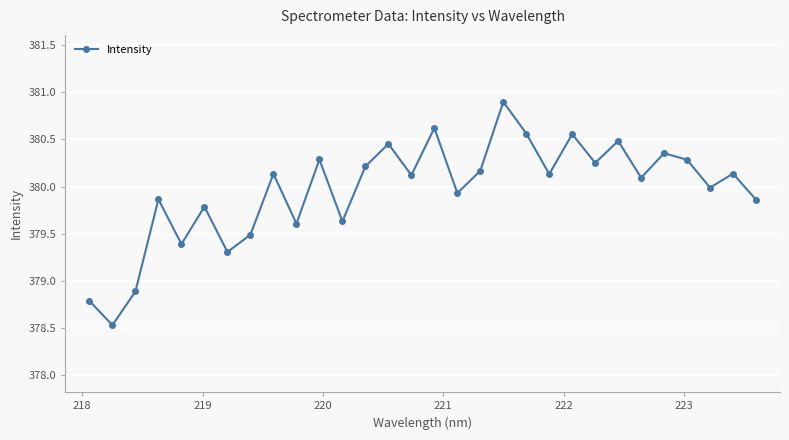

What is the value of the 19th point from the left?

380.9